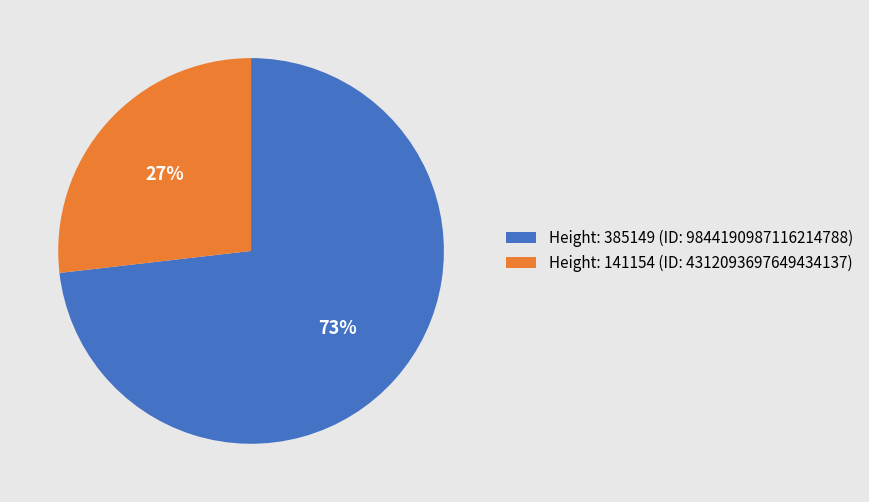

To the nearest percent, what is the difference between the largest and smallest slice percentages?

46%